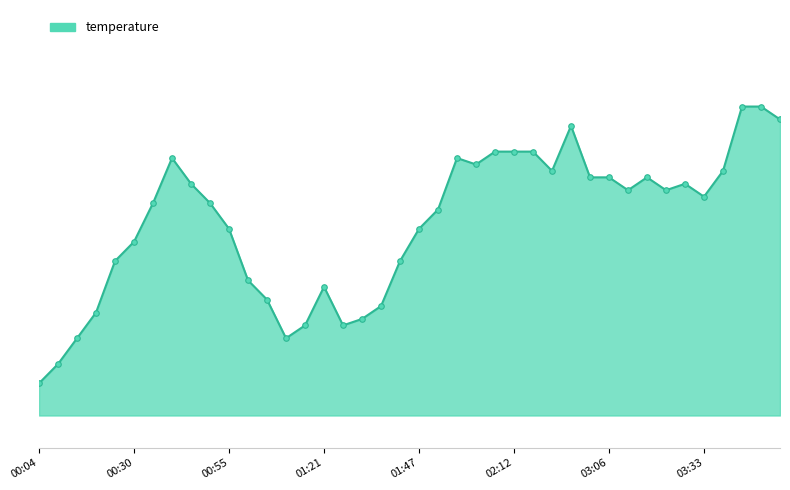

Is this an area chart (filled region under the line)?

Yes